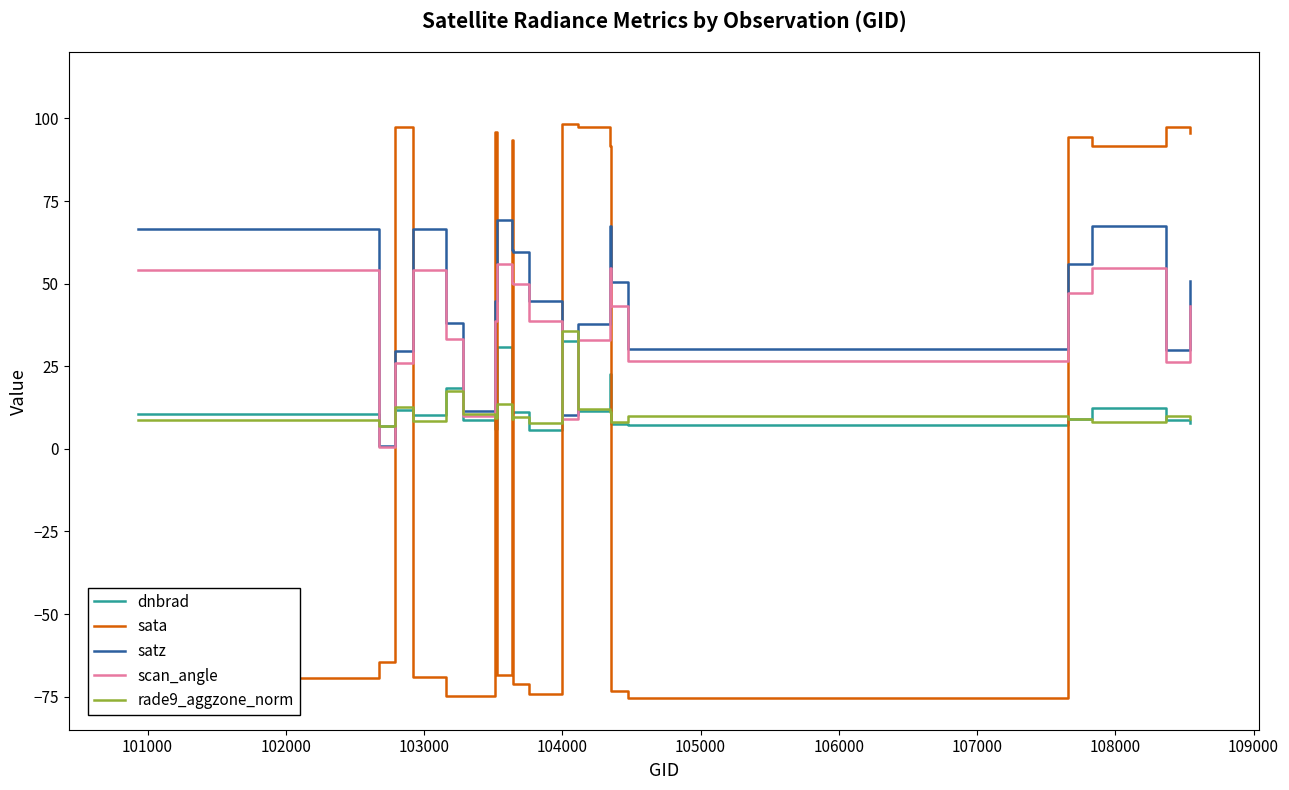

What is the smallest value displayed?

-75.5